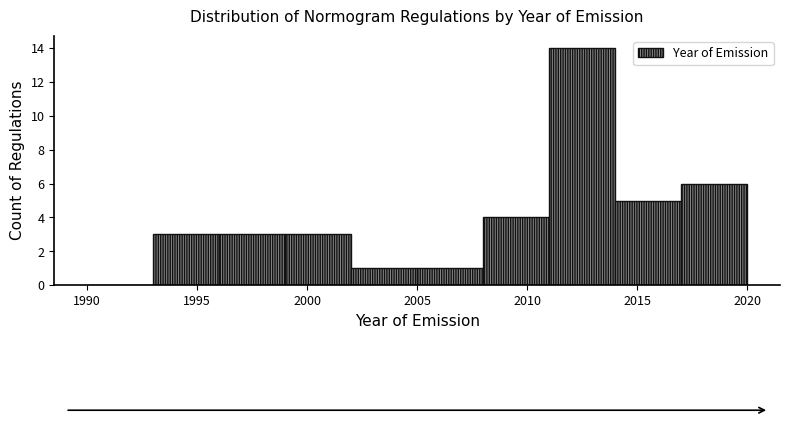

How tall is the bar that spans 2011 to 2014 on the x-axis? The values are not printed on the chart, so give them approximately, as read against the axis.

14